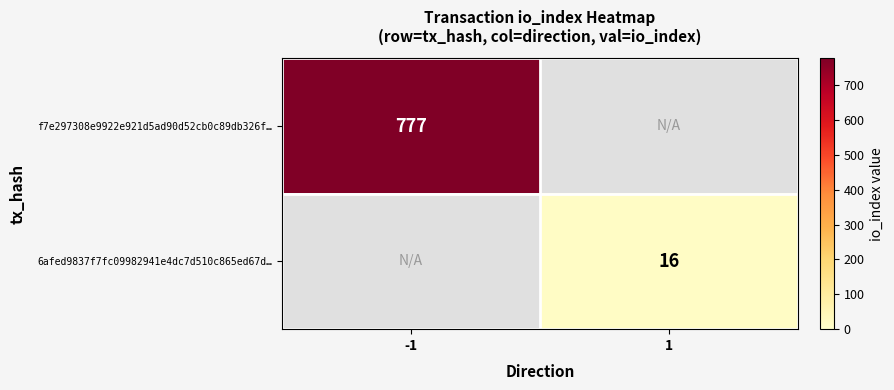

The 6afed9837f7fc09982941e4dc7d510c865ed67d… series shows 16 at 1. True or false?

True